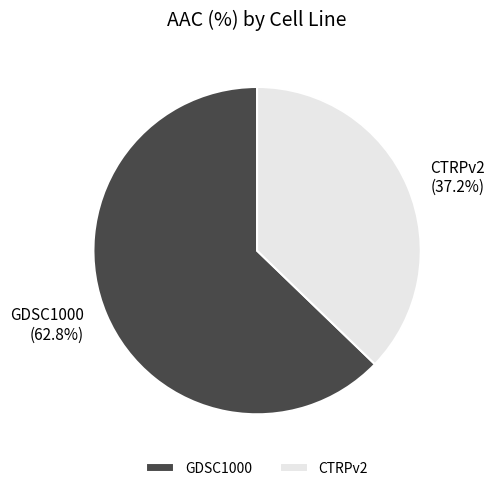

Which slice is the smallest?

CTRPv2